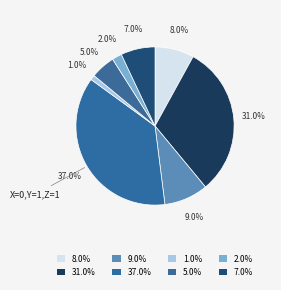

To the nearest percent, what is the difference between the largest and smallest slice percentages?

36%